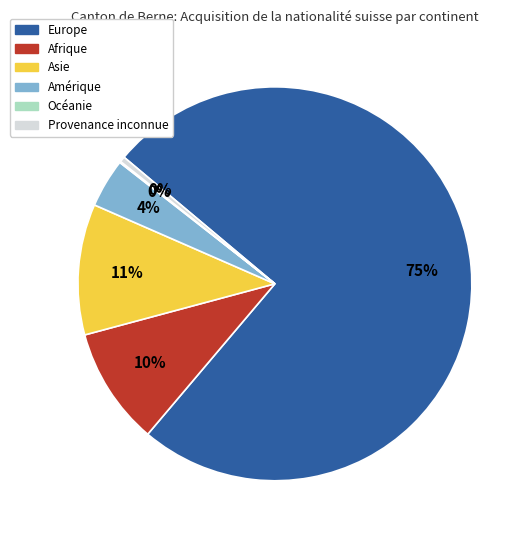

Do Amérique and Afrique together represent more than half of the pie?

No